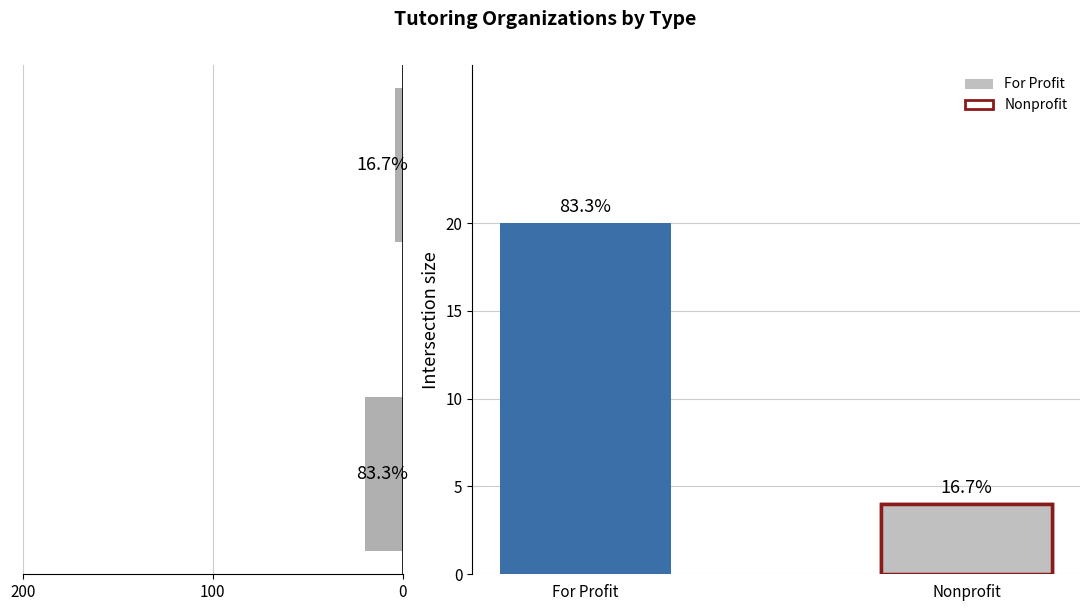

What is the value of the 1st bar from the left?

20